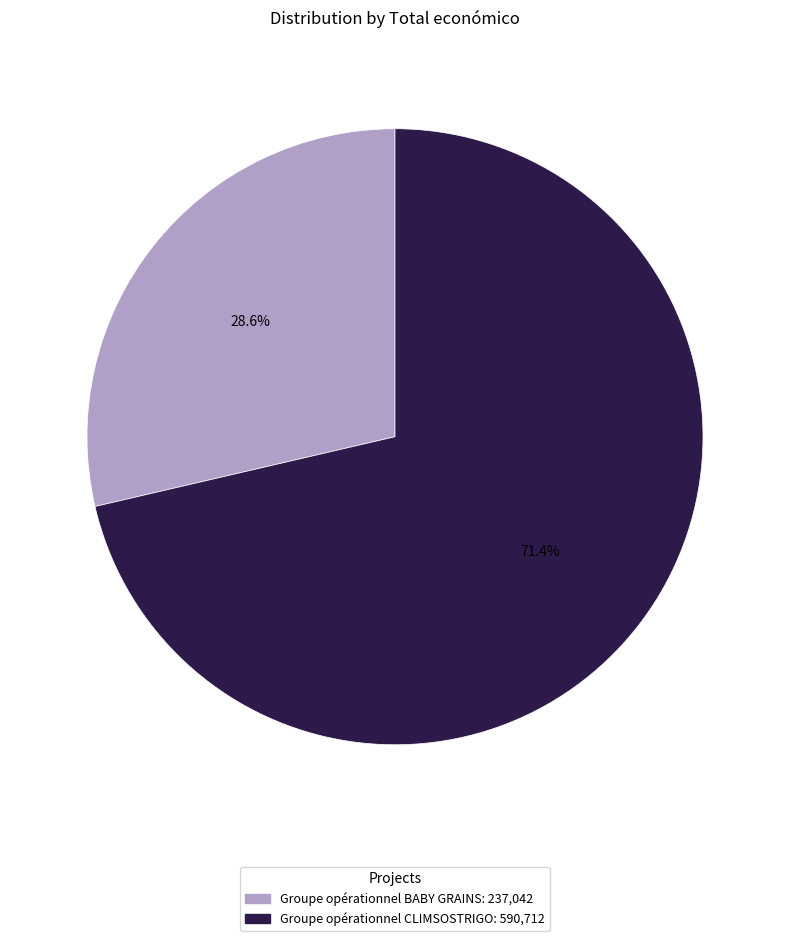

Rank the categories by value from highest to lowest.

Groupe opérationnel CLIMSOSTRIGO, Groupe opérationnel BABY GRAINS